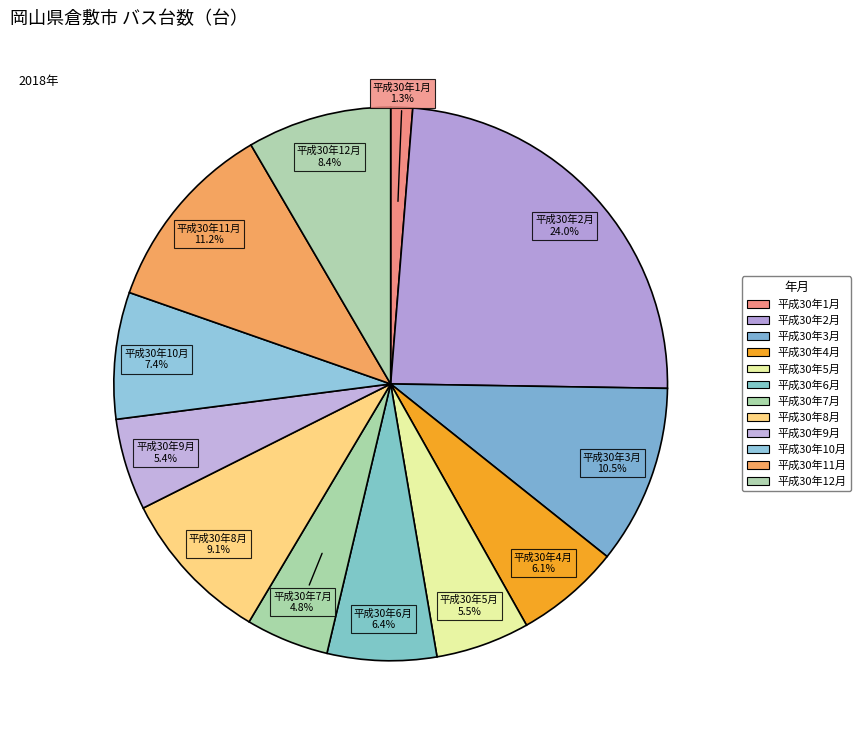

How many segments does this pie chart have?

12